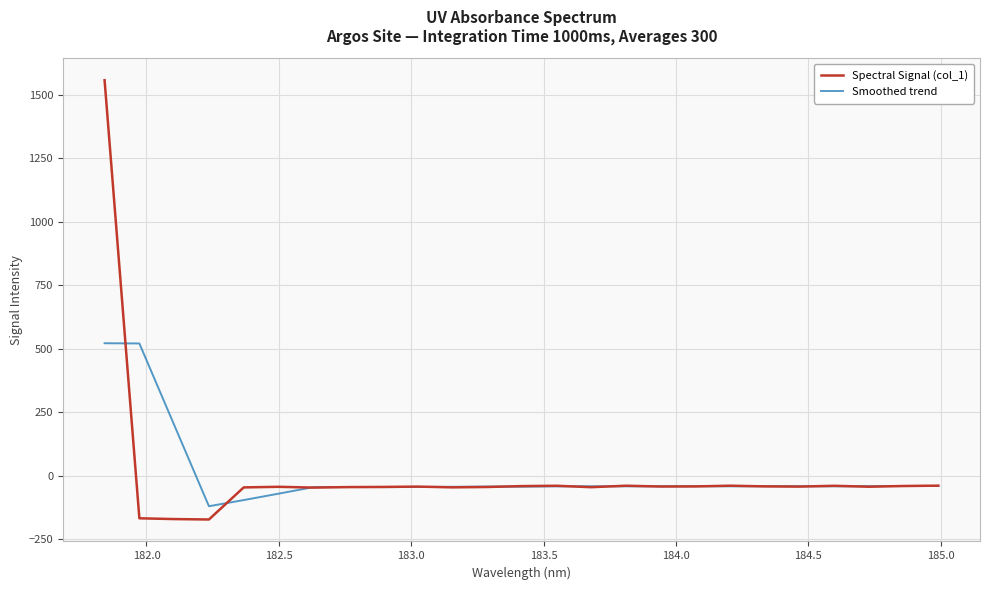

Which series has the largest range (max minus min)?

Spectral Signal (col_1)